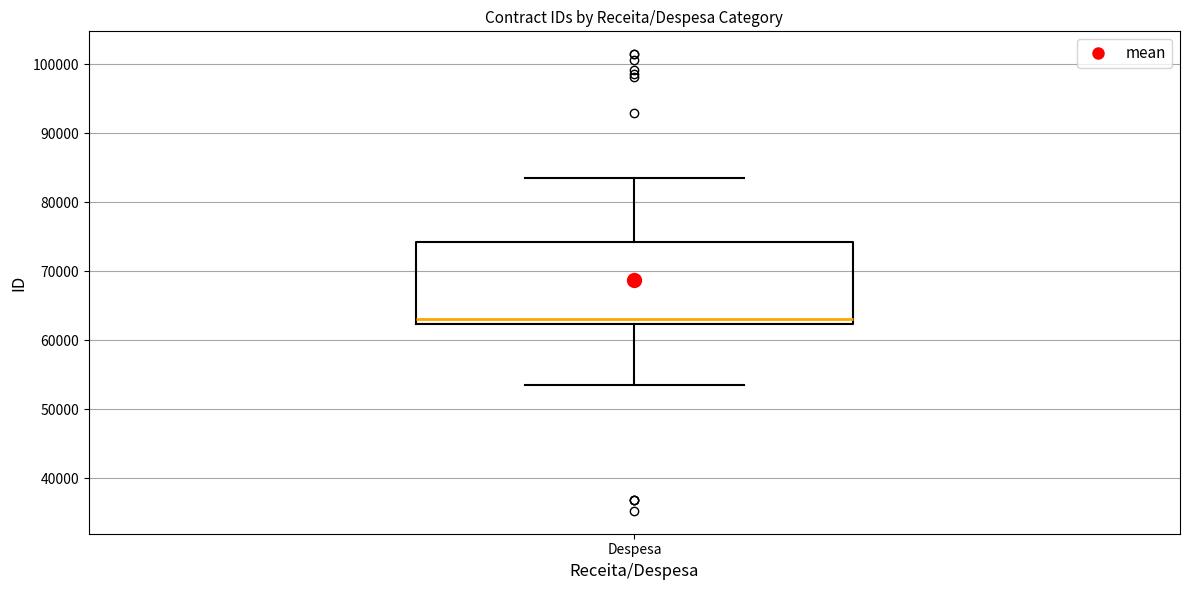

Where does the median line of the box for Despesa sit on the y-axis? The values are not printed on the chart, so give them approximately, as read against the axis.

63000